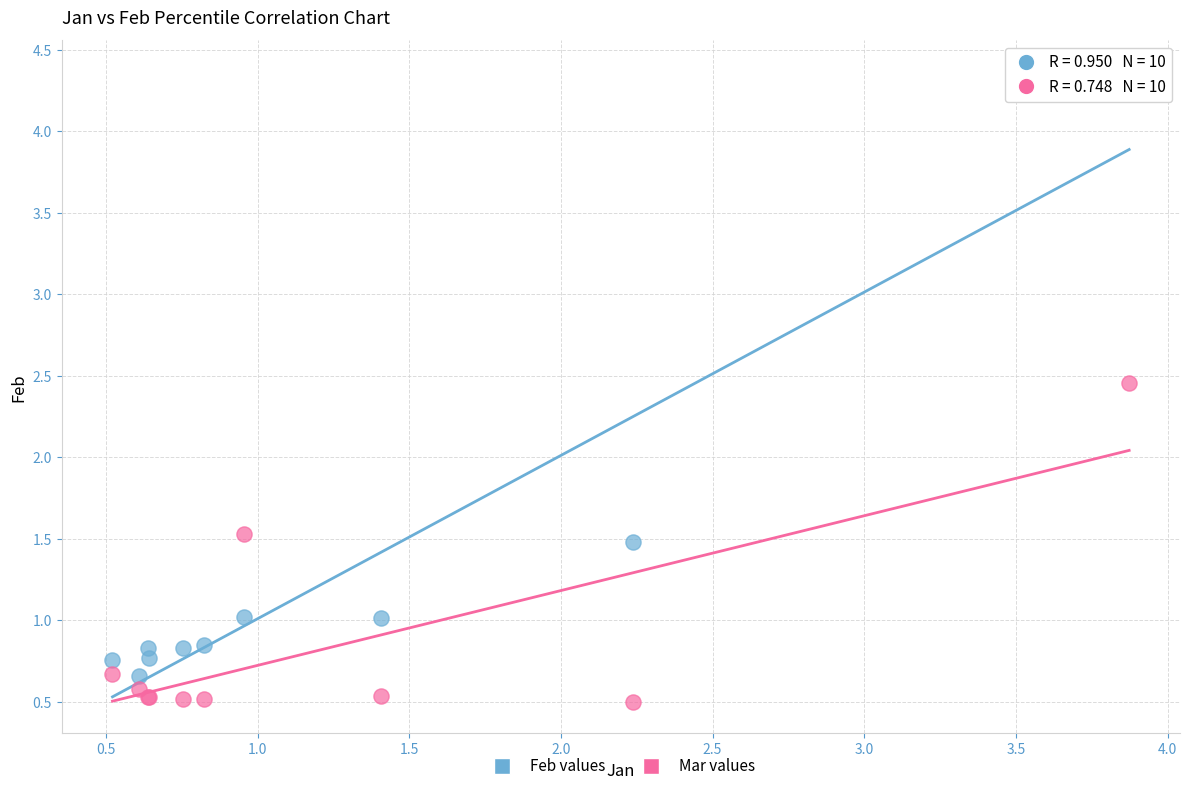

What is the X range (max minus min) for the scatter plot?

3.4